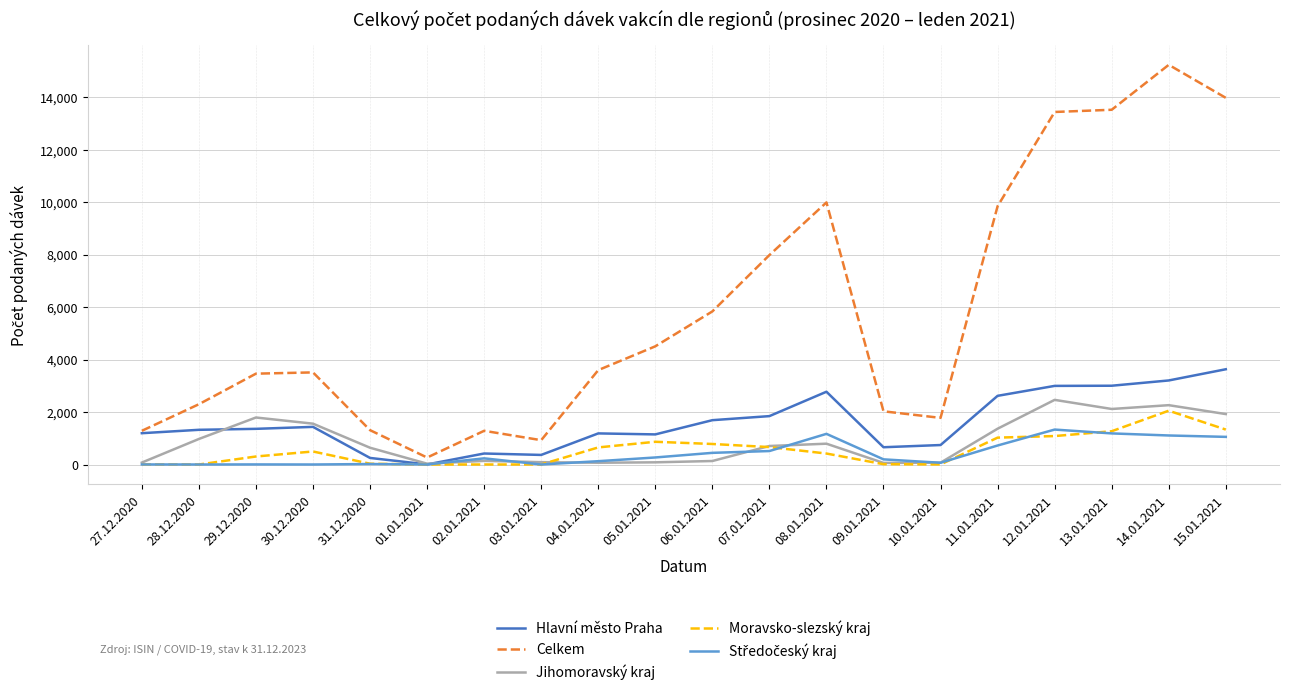

Which series has the largest total across all categories?

Celkem